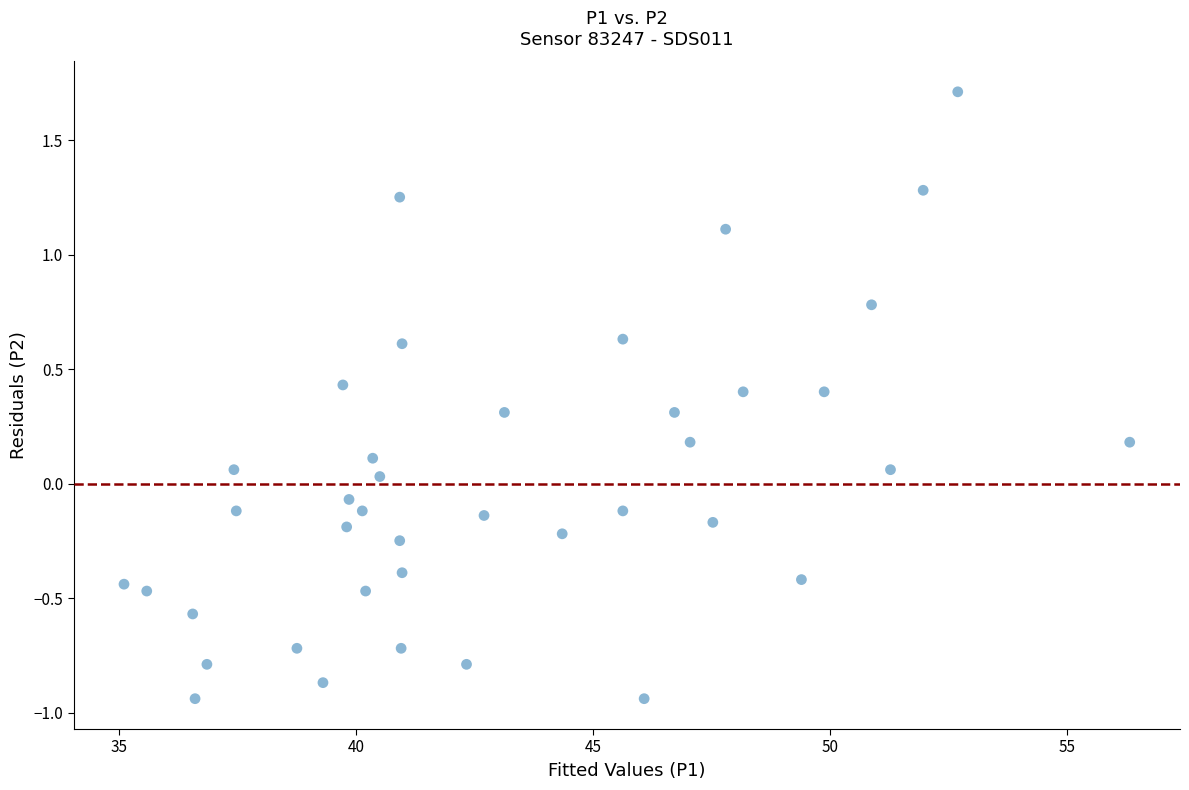

What is the range of X values (max minus min)?

21.2